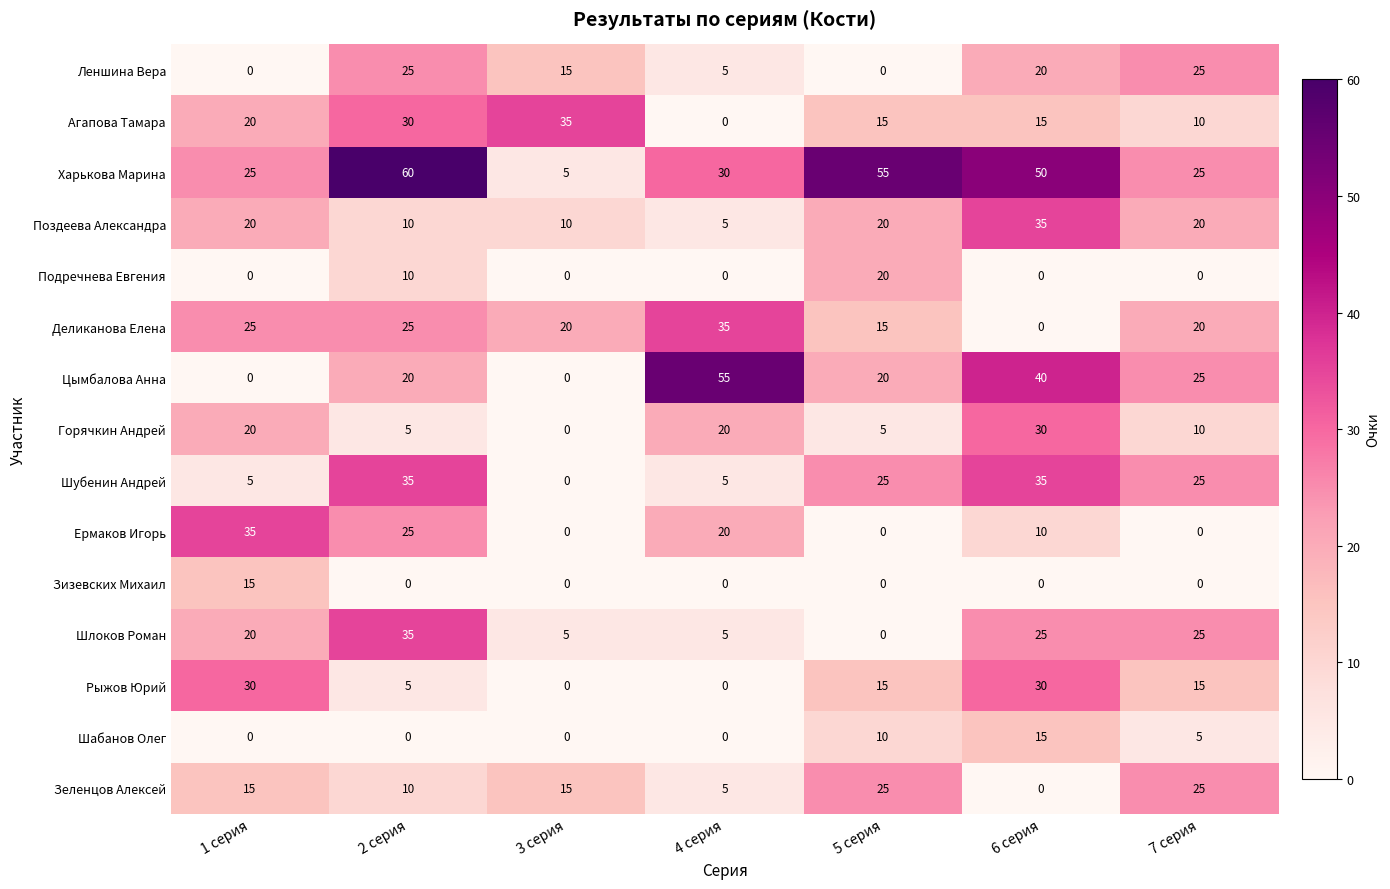

What is the highest value of the Подречнева Евгения series?

20